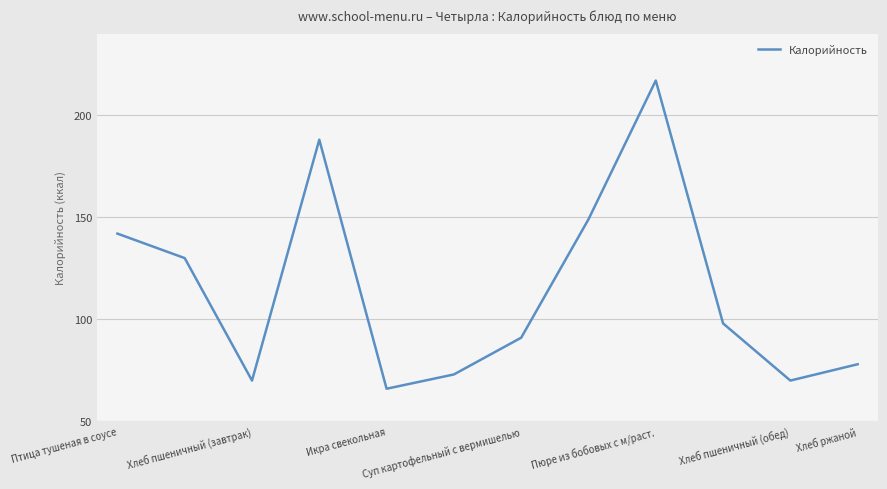

How many distinct data groups are displayed?

1